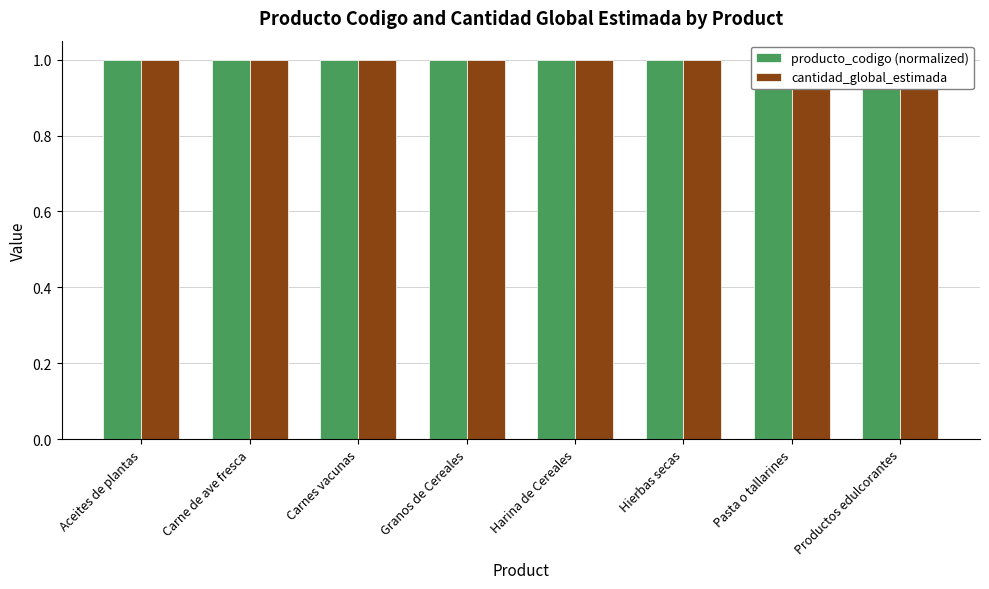

At how many categories does at least one series exceed 0?

8